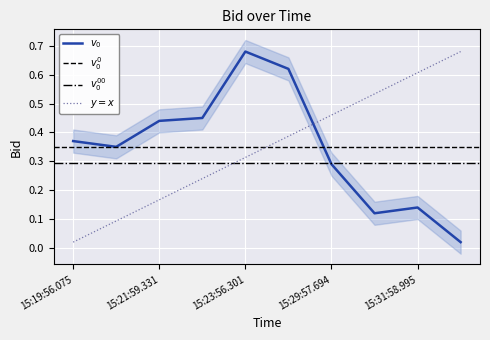

What is the difference between the second highest and minimum values?

0.6